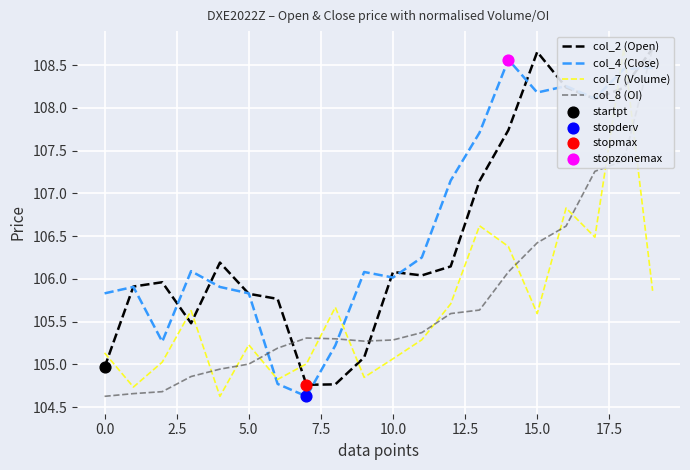

True or false: col_4 (Close) has a value of 35.4 at 5.0.

False